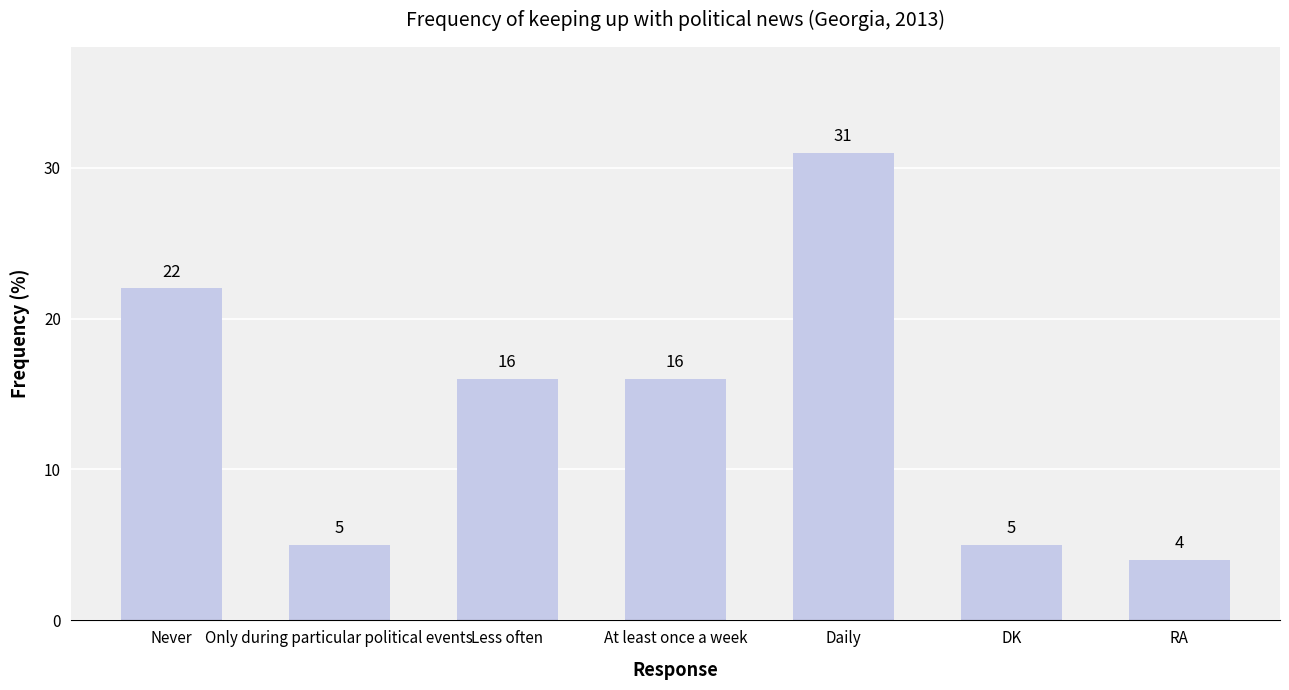

What is the label of the 7th bar from the left?

RA